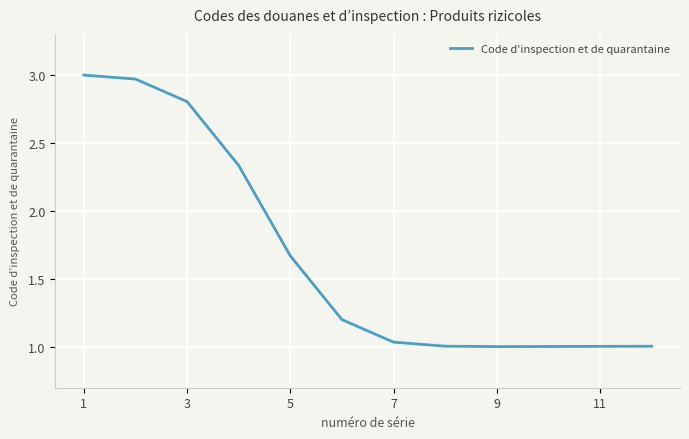

How many lines are shown in the chart?

1